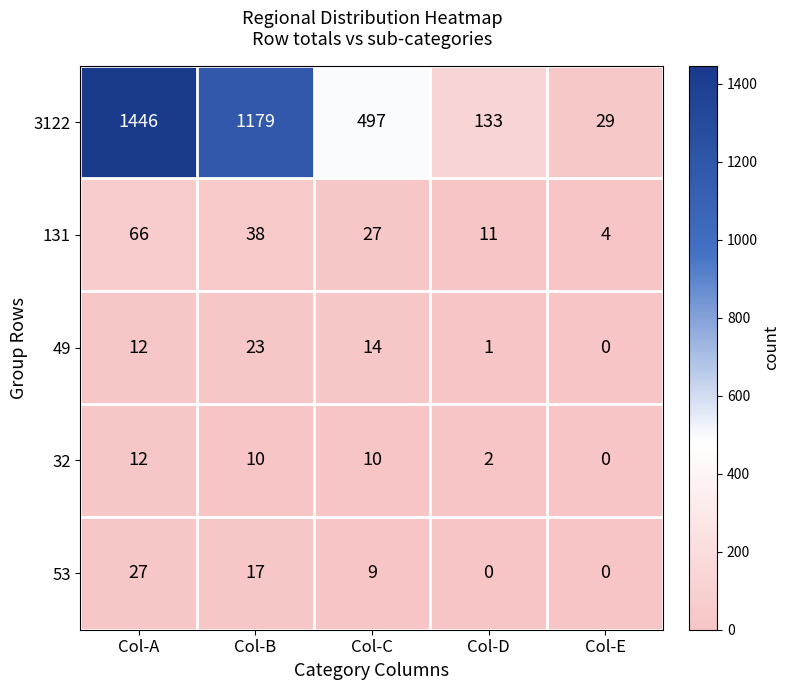

Reading left to right, transcribe all the data shown in this chart.

3122: Col-A=1446	Col-B=1179	Col-C=497	Col-D=133	Col-E=29
131: Col-A=66	Col-B=38	Col-C=27	Col-D=11	Col-E=4
49: Col-A=12	Col-B=23	Col-C=14	Col-D=1	Col-E=0
32: Col-A=12	Col-B=10	Col-C=10	Col-D=2	Col-E=0
53: Col-A=27	Col-B=17	Col-C=9	Col-D=0	Col-E=0